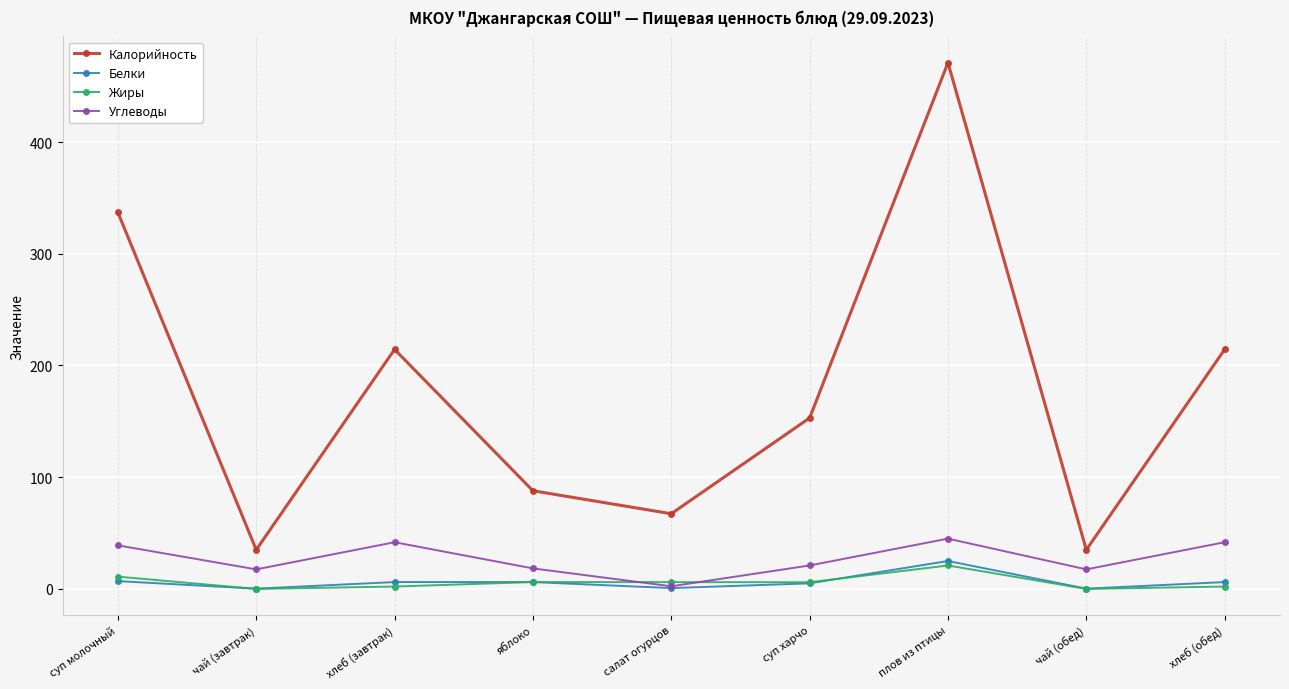

Read the Жиры value at плов из птицы.

21.0